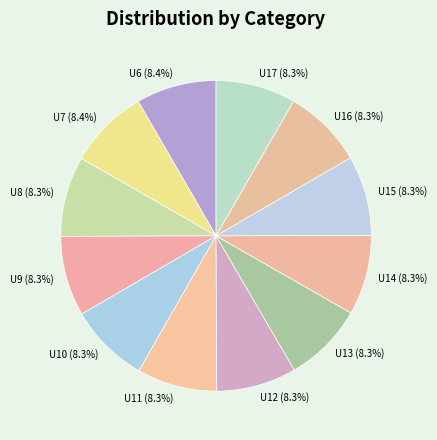

What is the ratio of the value at U17 (8.3%) to the value at U9 (8.3%)?

1.0